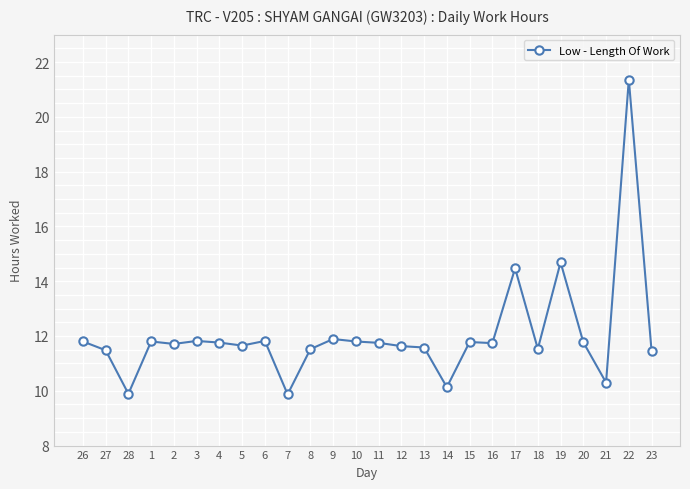

At which category does the chart reach its peak across all series?

22